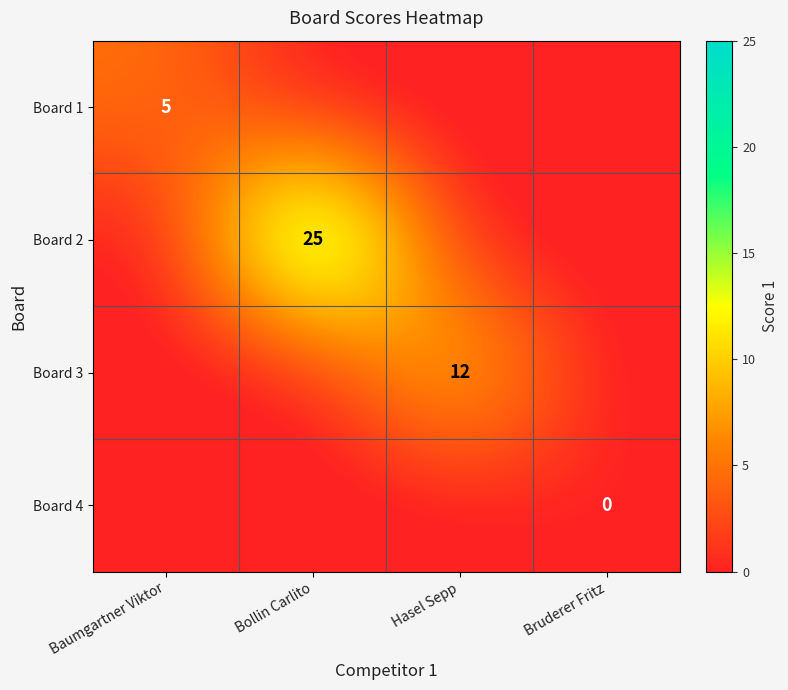

Which series changed the most between Hasel Sepp and Bruderer Fritz?

Board 3